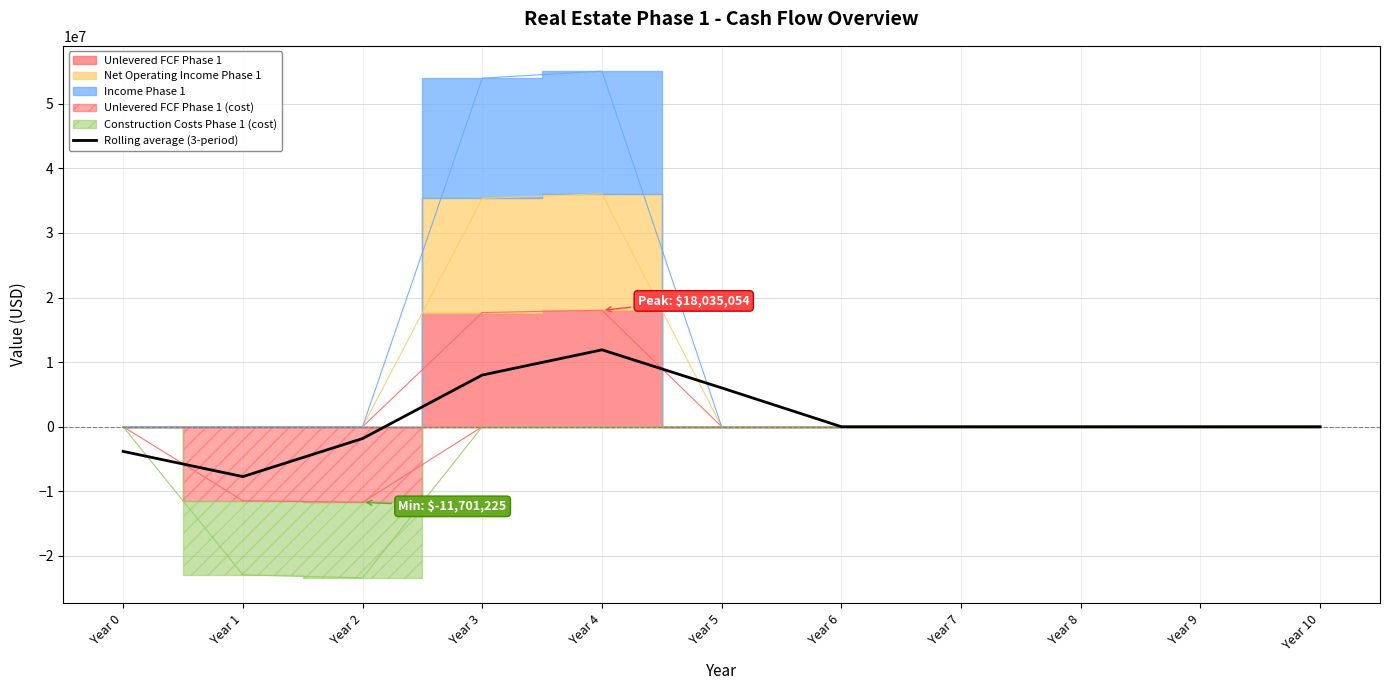

Read the value at Year 4.

11905493.5